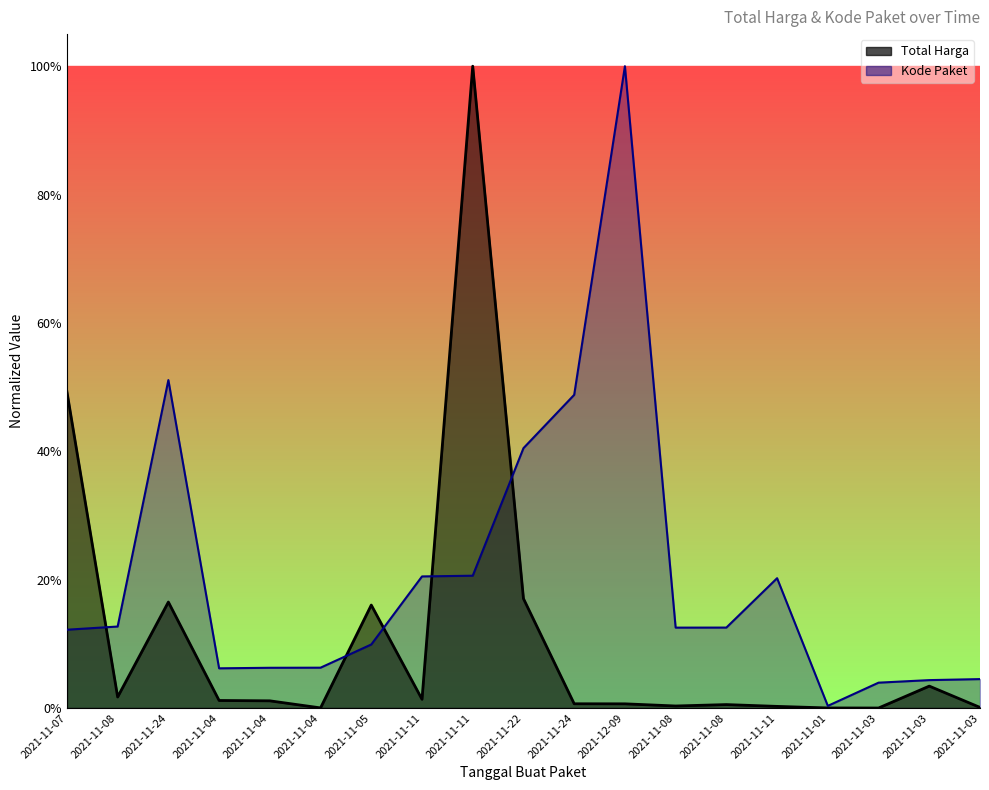

Which category has the lowest value in the Total Harga series?

2021-11-03